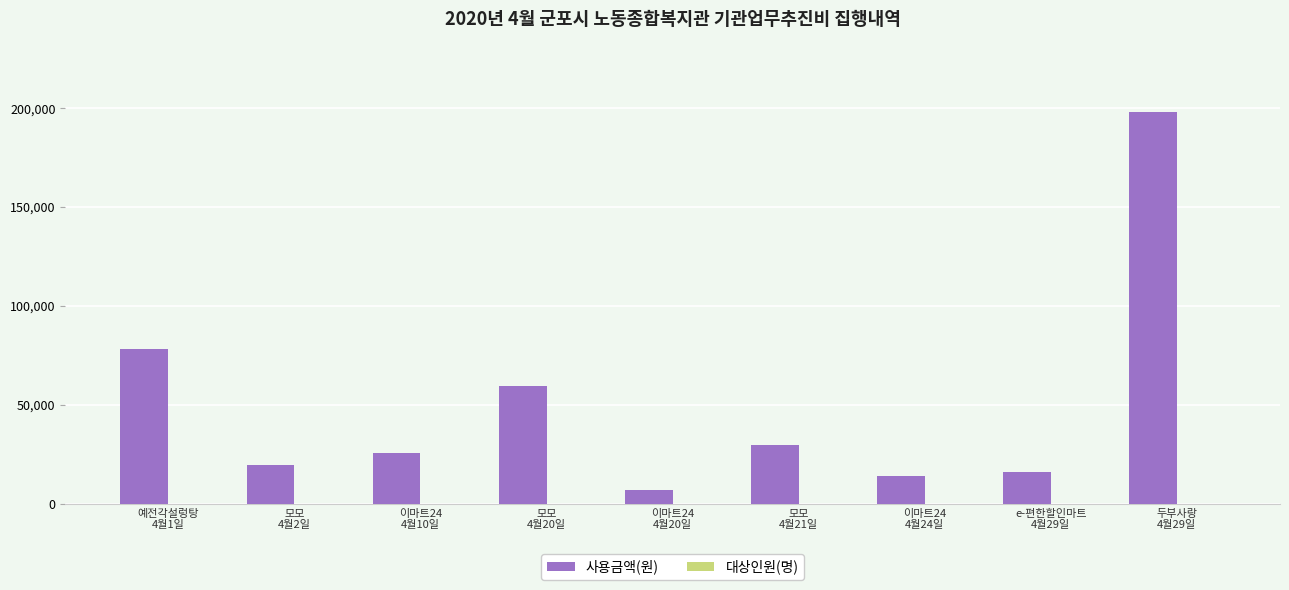

Which series has the largest total across all categories?

사용금액(원)